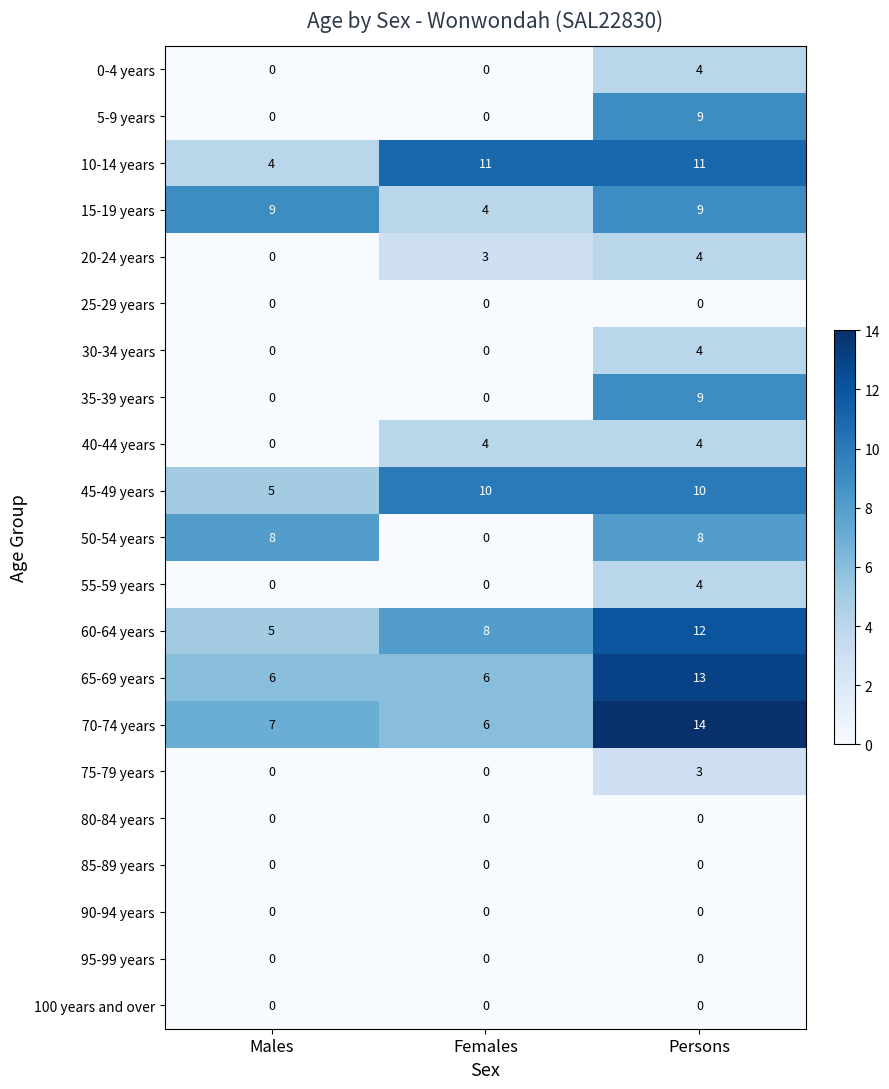

What is the difference between the maximum and second lowest values in the 5-9 years series?

9